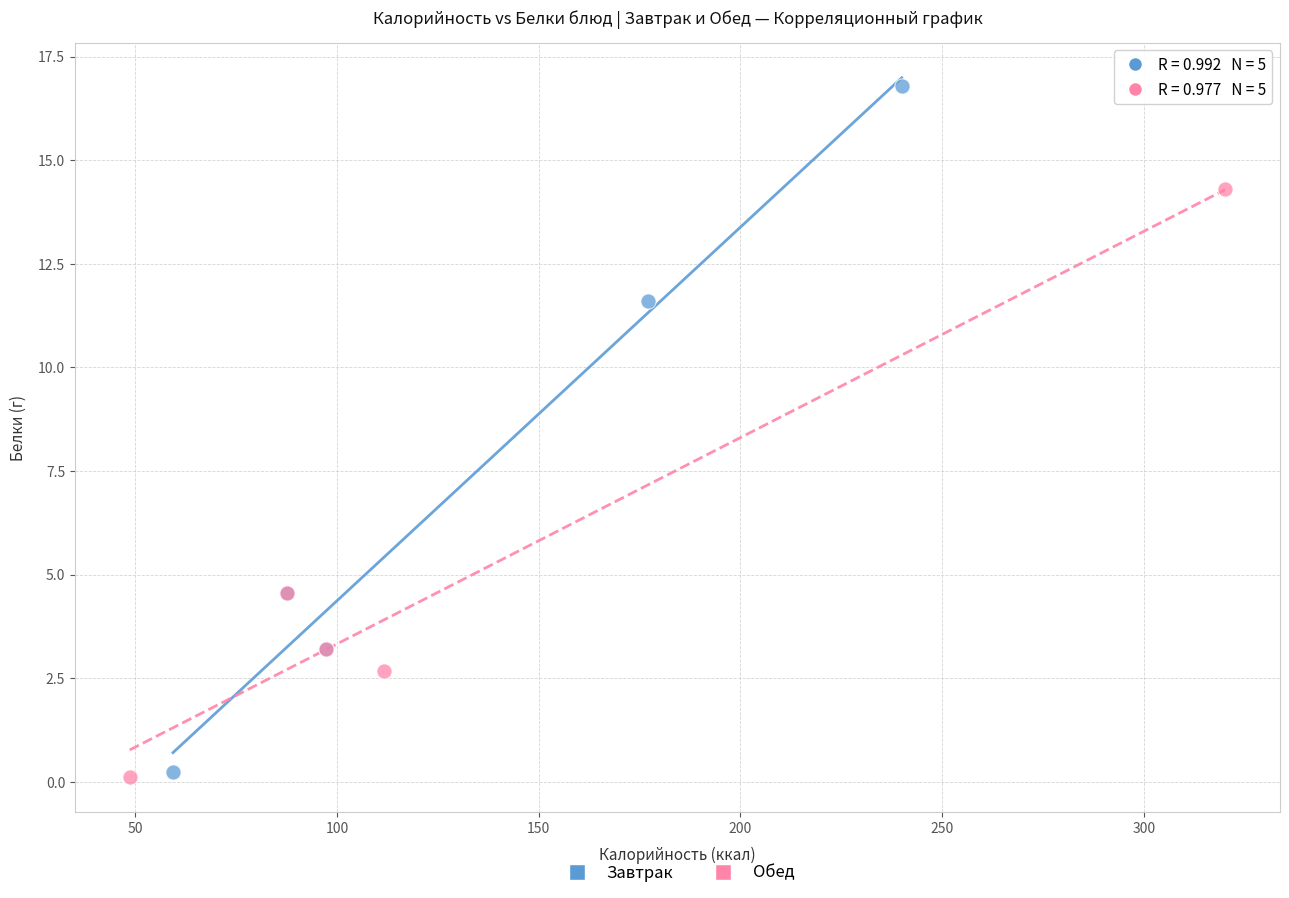

Which series contains the highest Y value?

Завтрак